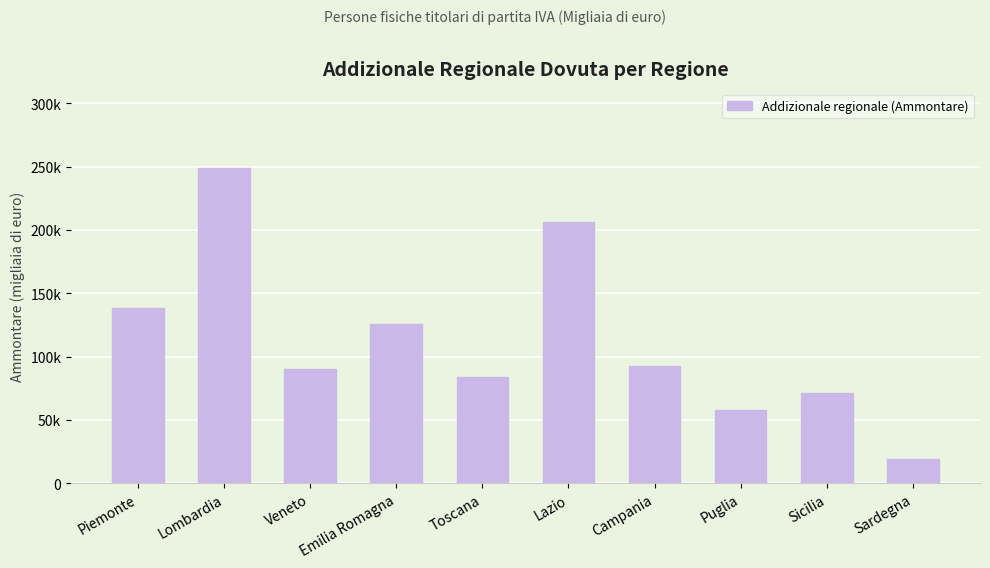

Does the chart contain any negative values?

No